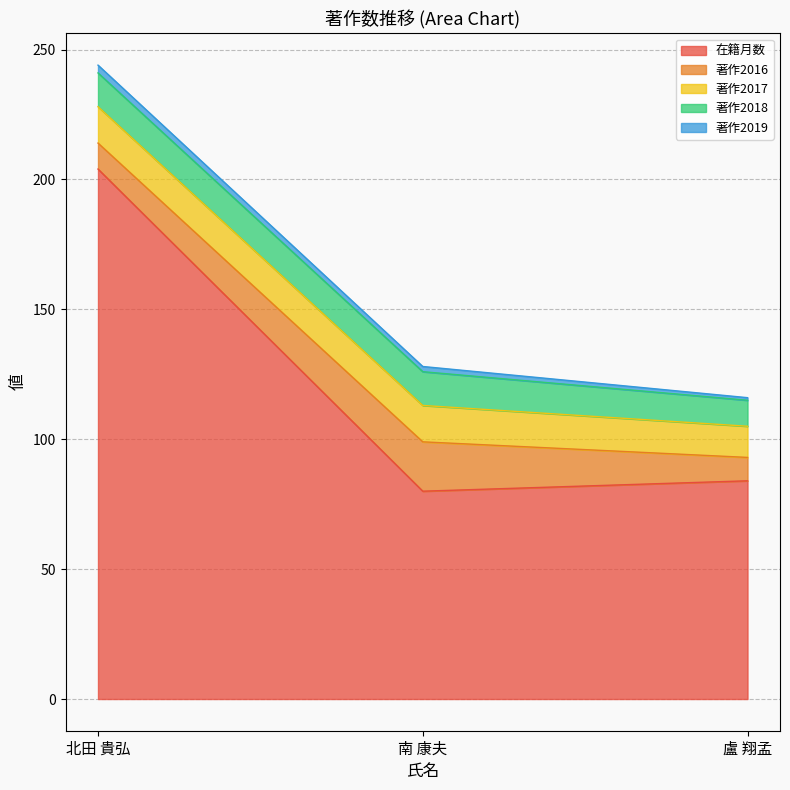

How many values in the 著作2016 series exceed 10?

1